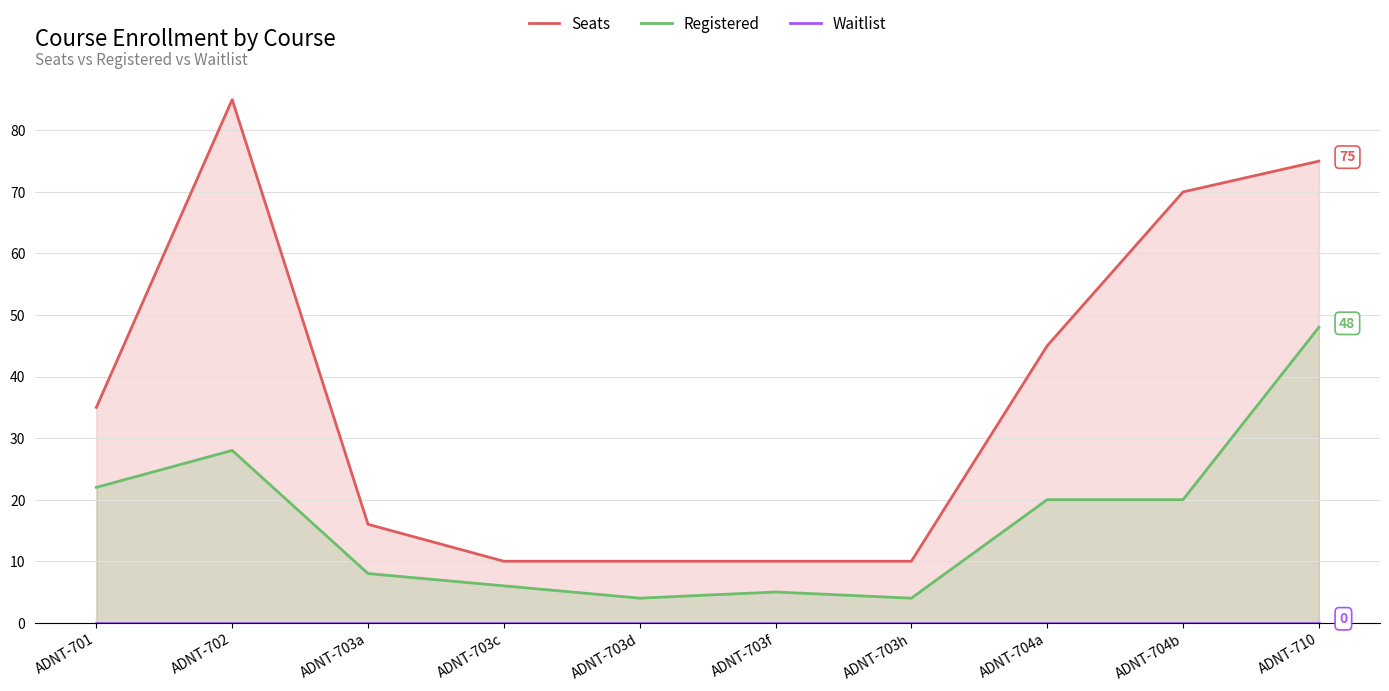

At which label is Registered closest to 26?

ADNT-702